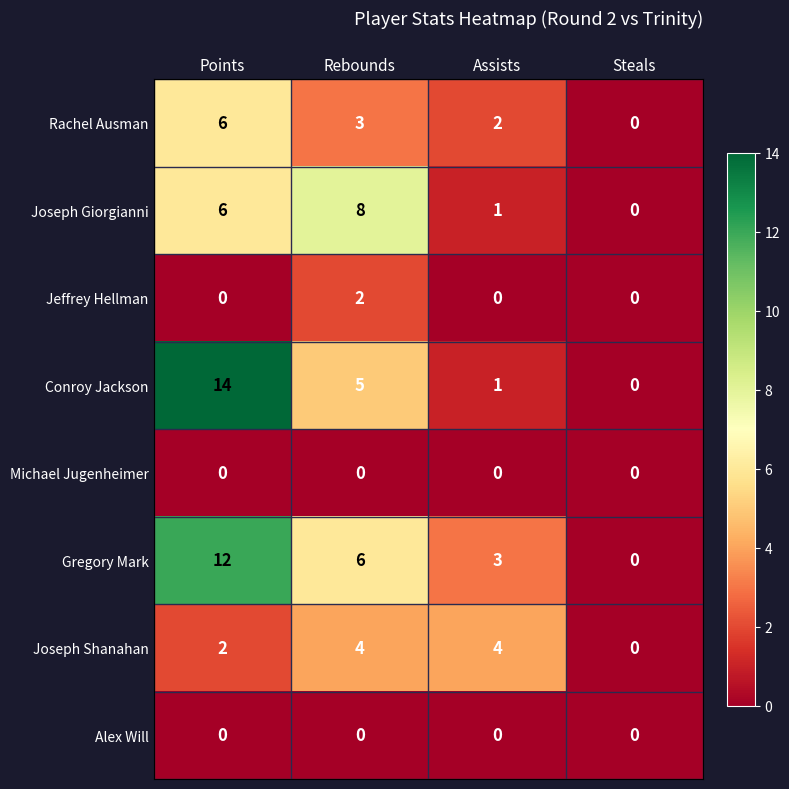

Between Rebounds and Assists, which series saw the biggest shift?

Joseph Giorgianni